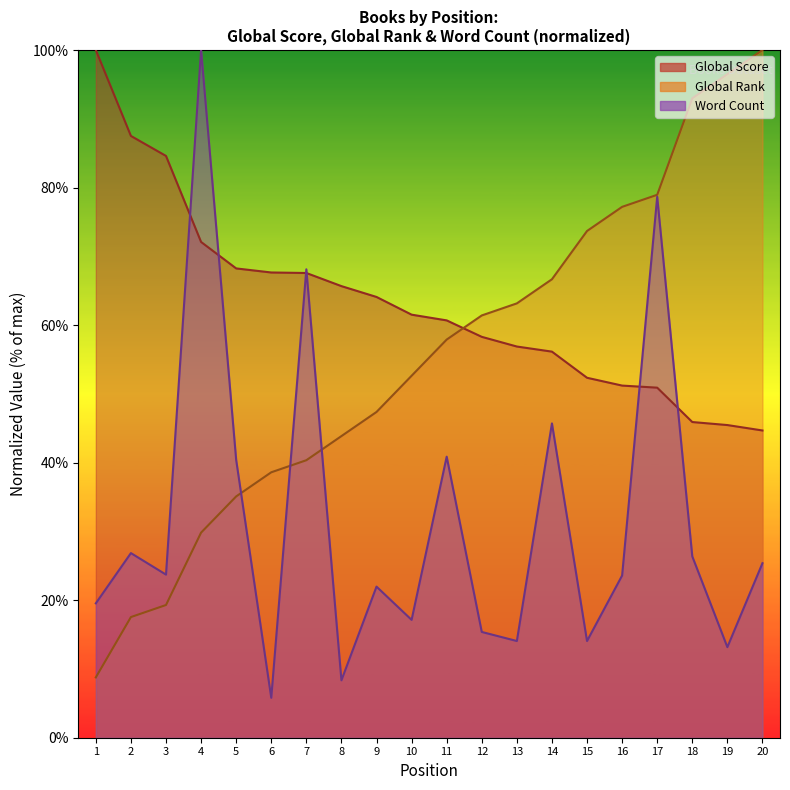

Between 1 and 16, which series saw the biggest shift?

Global Rank